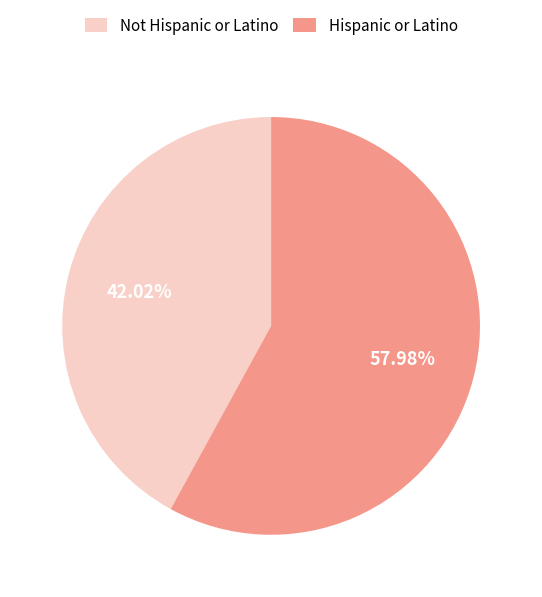

Rank the categories by value from highest to lowest.

Hispanic or Latino, Not Hispanic or Latino